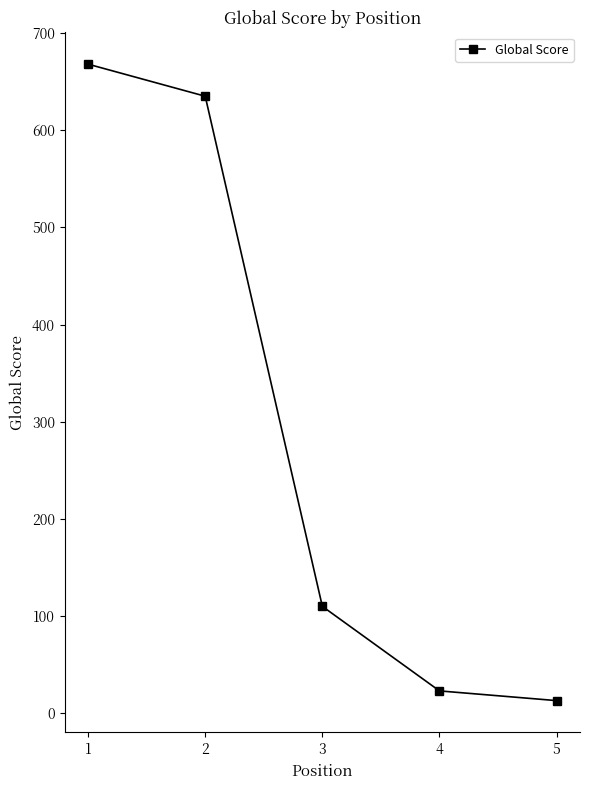

Between 5 and 4, which is larger?

4